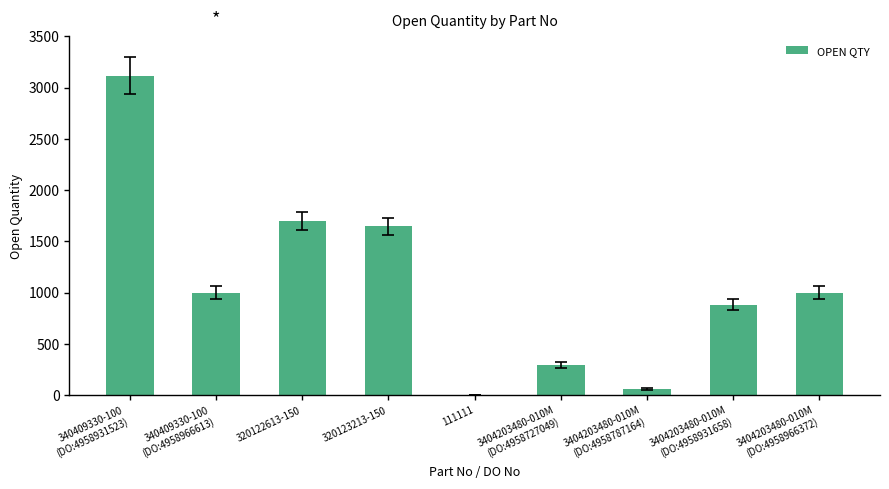

Which has a higher value, 111111 or 340409330-100
(DO:4958931523)?

340409330-100
(DO:4958931523)